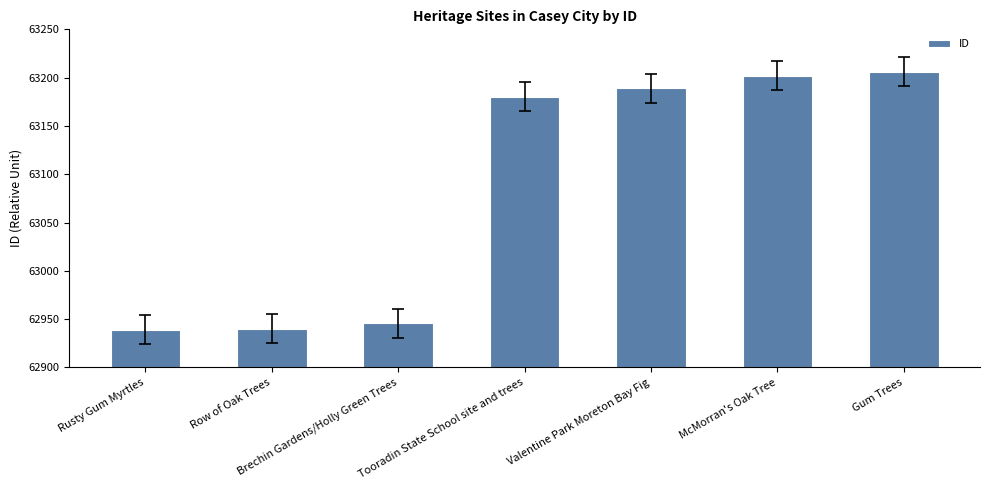

What position from the right is Valentine Park Moreton Bay Fig?

3